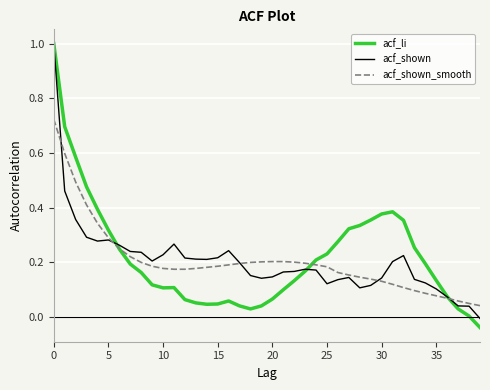

What is the greatest value displayed?

1.0